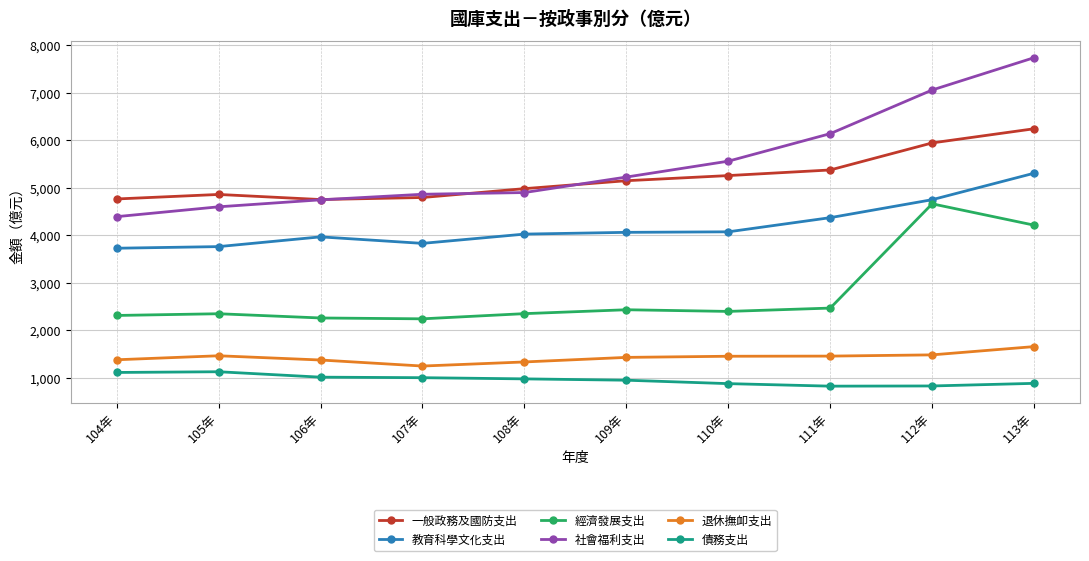

At which category is the sum across all series the highest?

113年